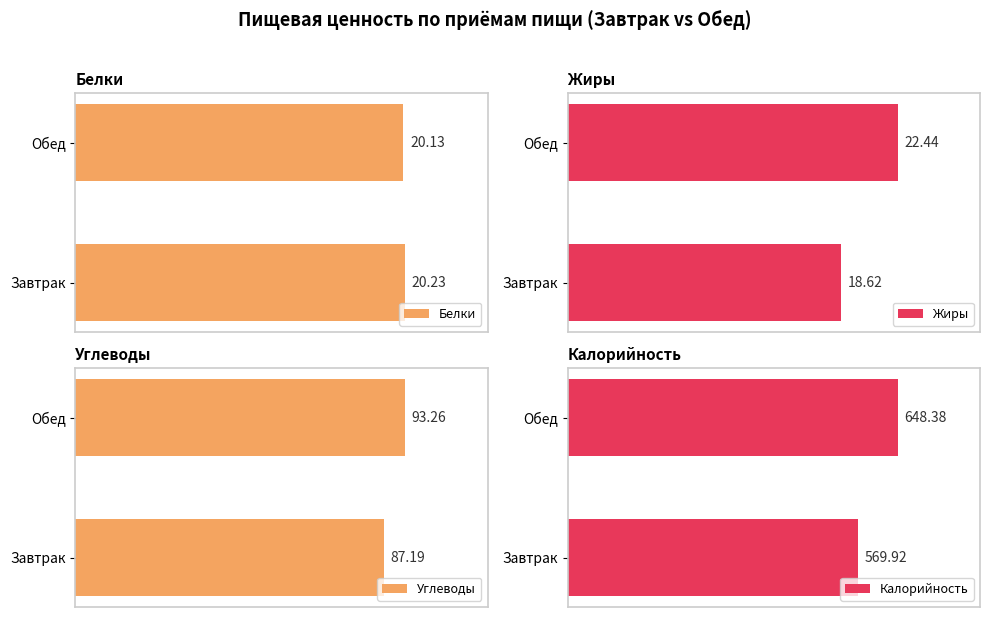

Rank the categories by Калорийность value from highest to lowest.

Обед, Завтрак